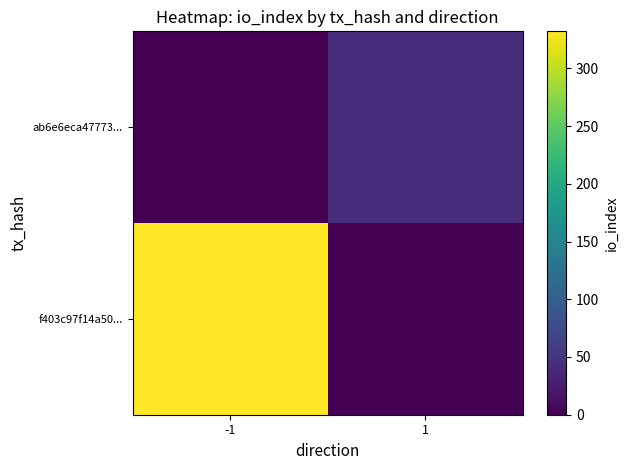

Which label corresponds to the largest value in the chart?

-1